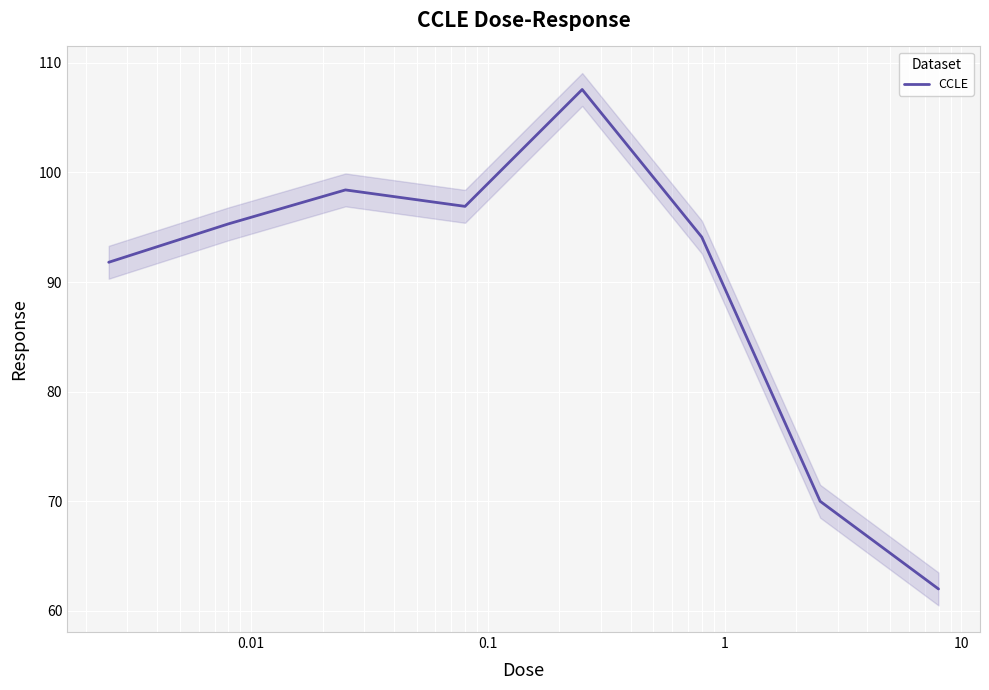

How many interior local valleys (lower than both neighbors) does the data have?

1